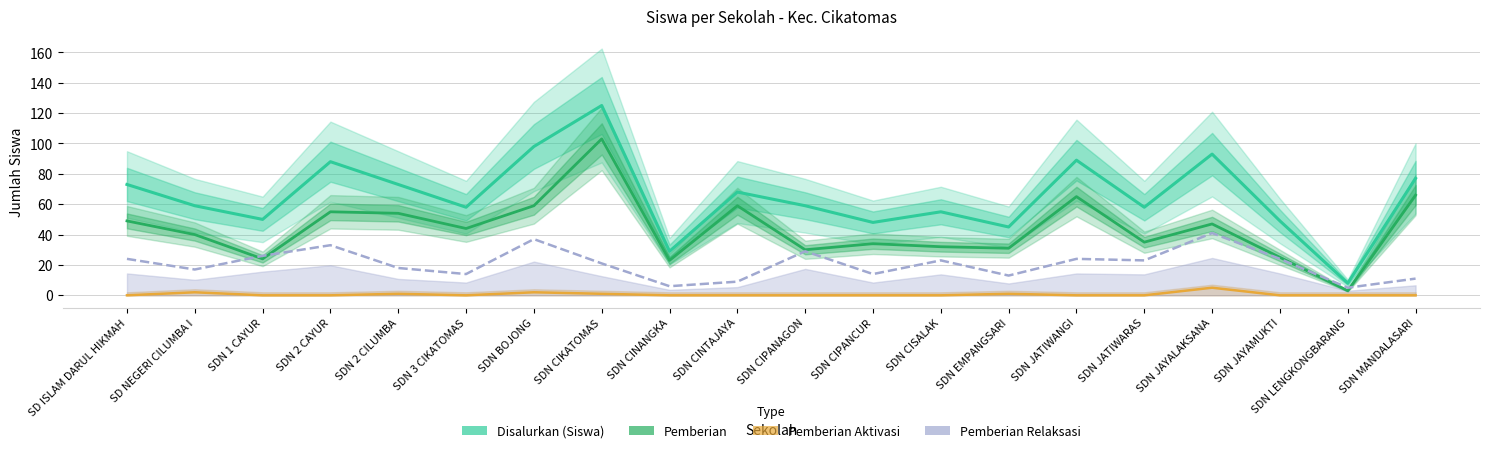

List the series in order of their peak value, highest first.

Disalurkan (Siswa), Pemberian, Pemberian Relaksasi, Pemberian Aktivasi